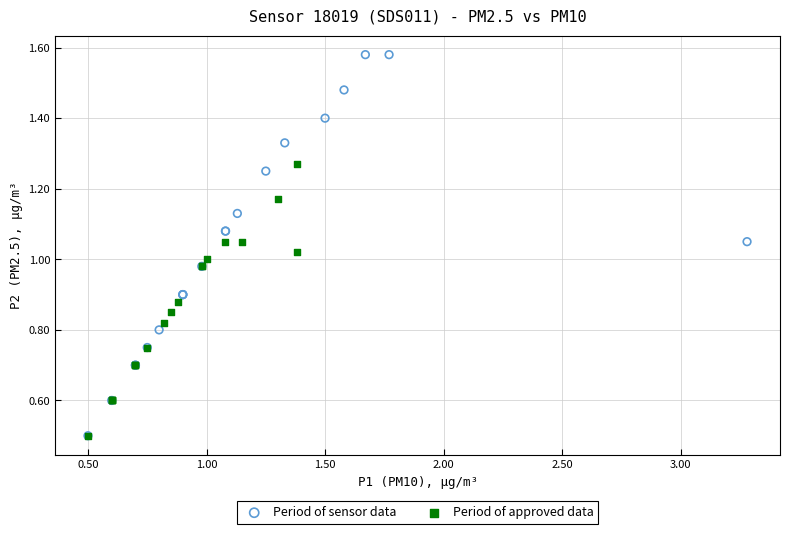

Which series has the widest spread of Y values?

Period of sensor data